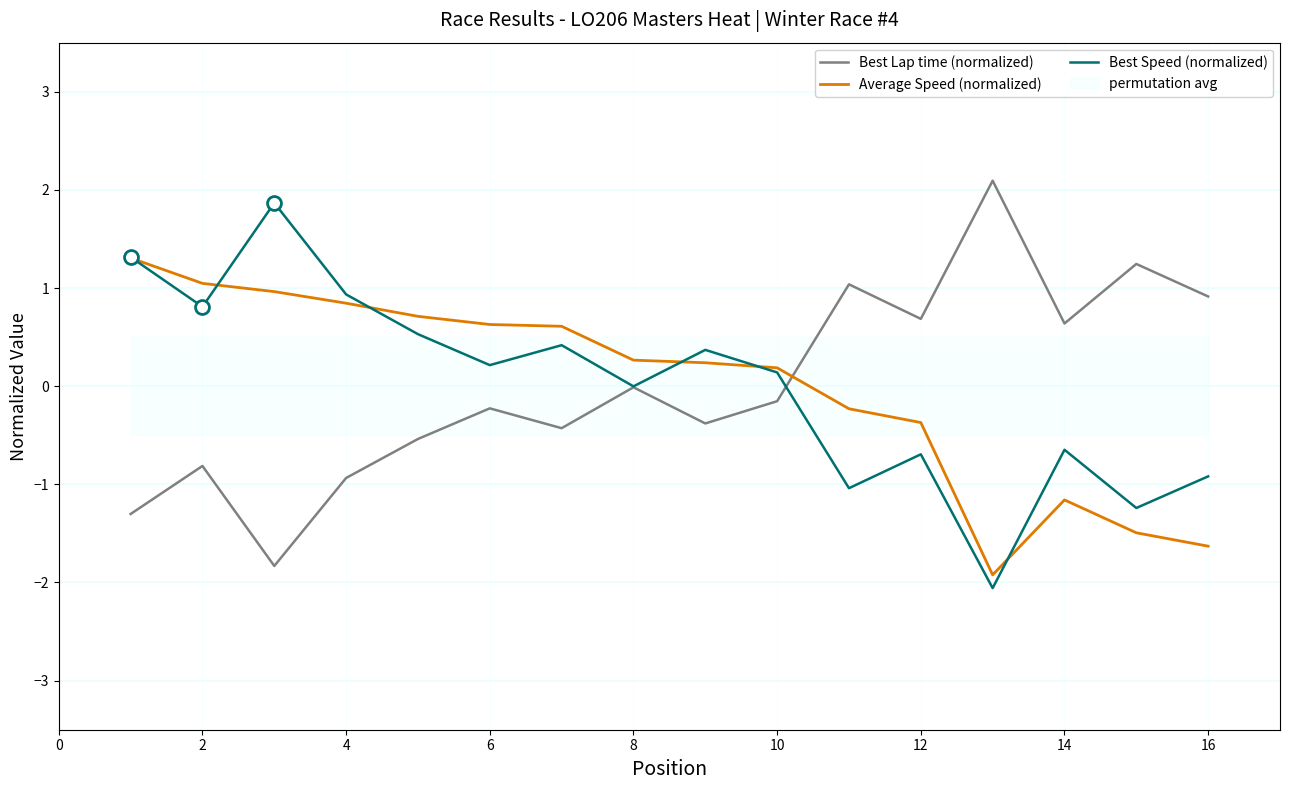

Which series ends up on top after the final intersection of Best Lap time (normalized) and Average Speed (normalized)?

Best Lap time (normalized)